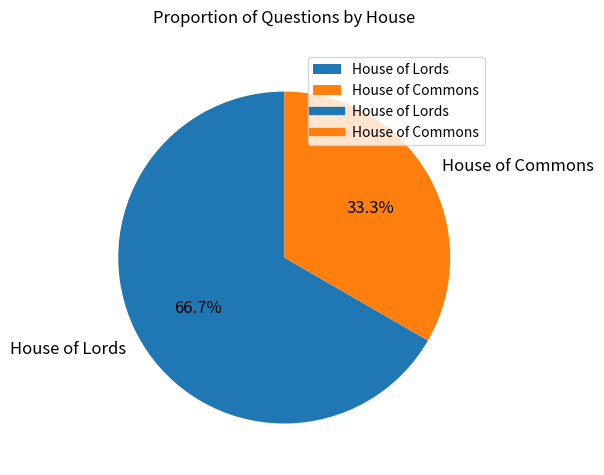

Which category has the smallest portion of the pie?

House of Commons